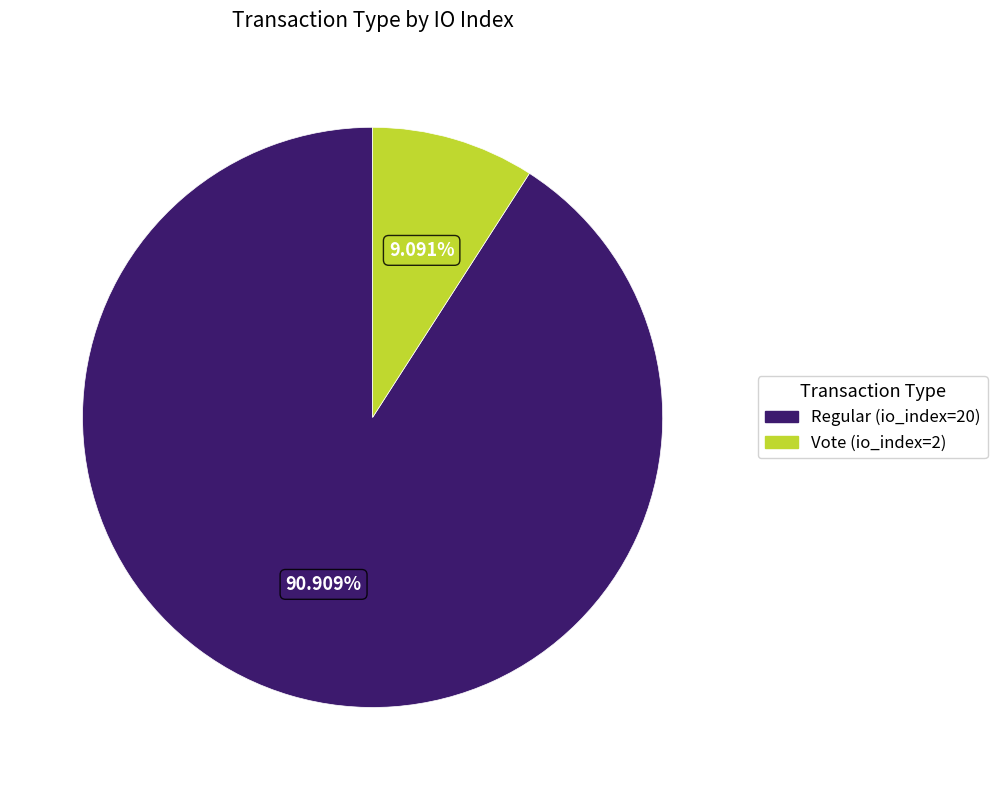

What percentage is the Regular (io_index=20) slice, to the nearest percent?

91%